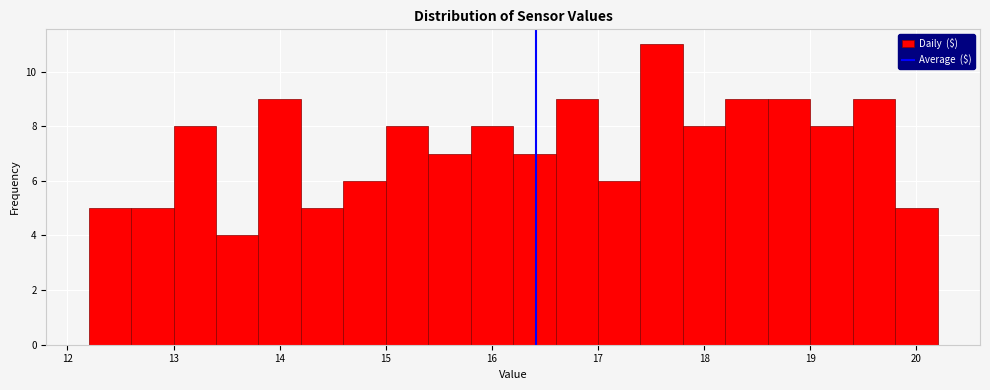

What is the height of the bar covering 17.4 to 17.8 on the x-axis? The values are not printed on the chart, so give them approximately, as read against the axis.

11